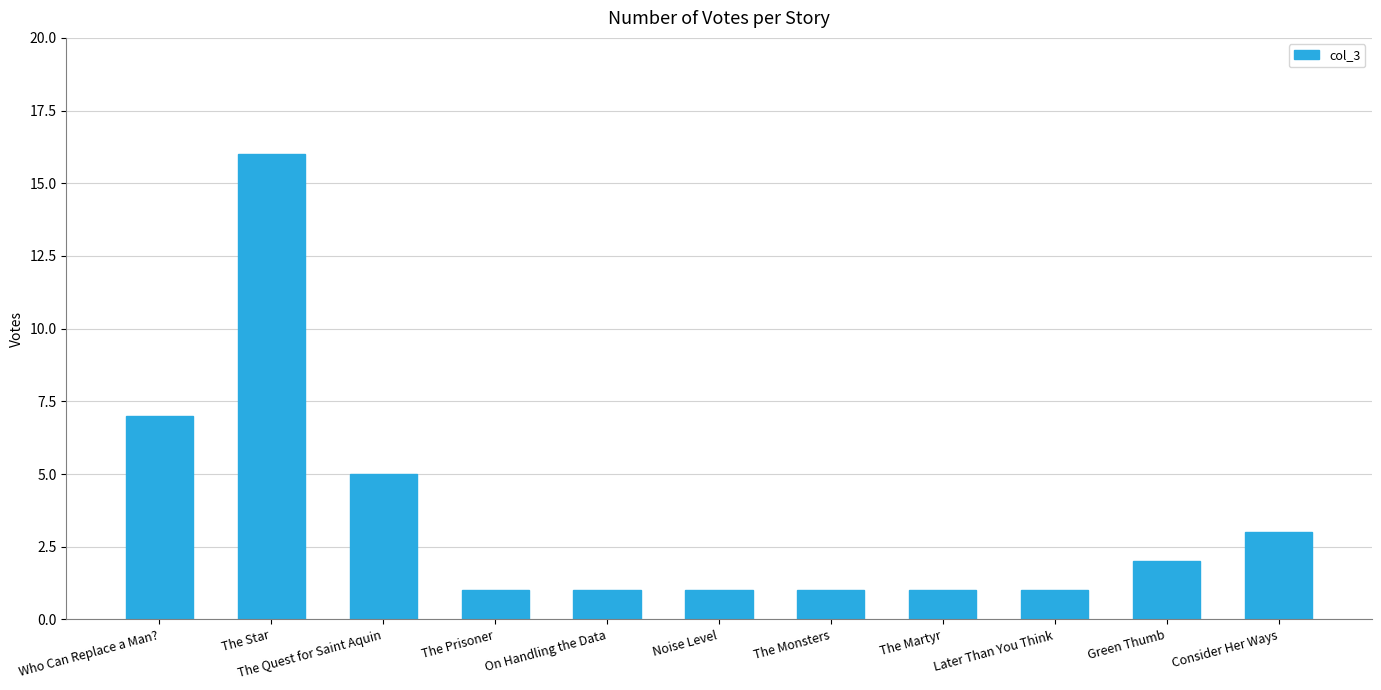

What is the change in value from The Monsters to Consider Her Ways?

+2